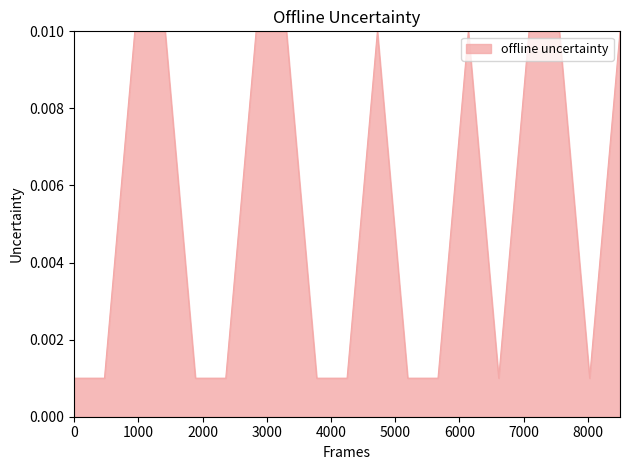

How many lines are shown in the chart?

1